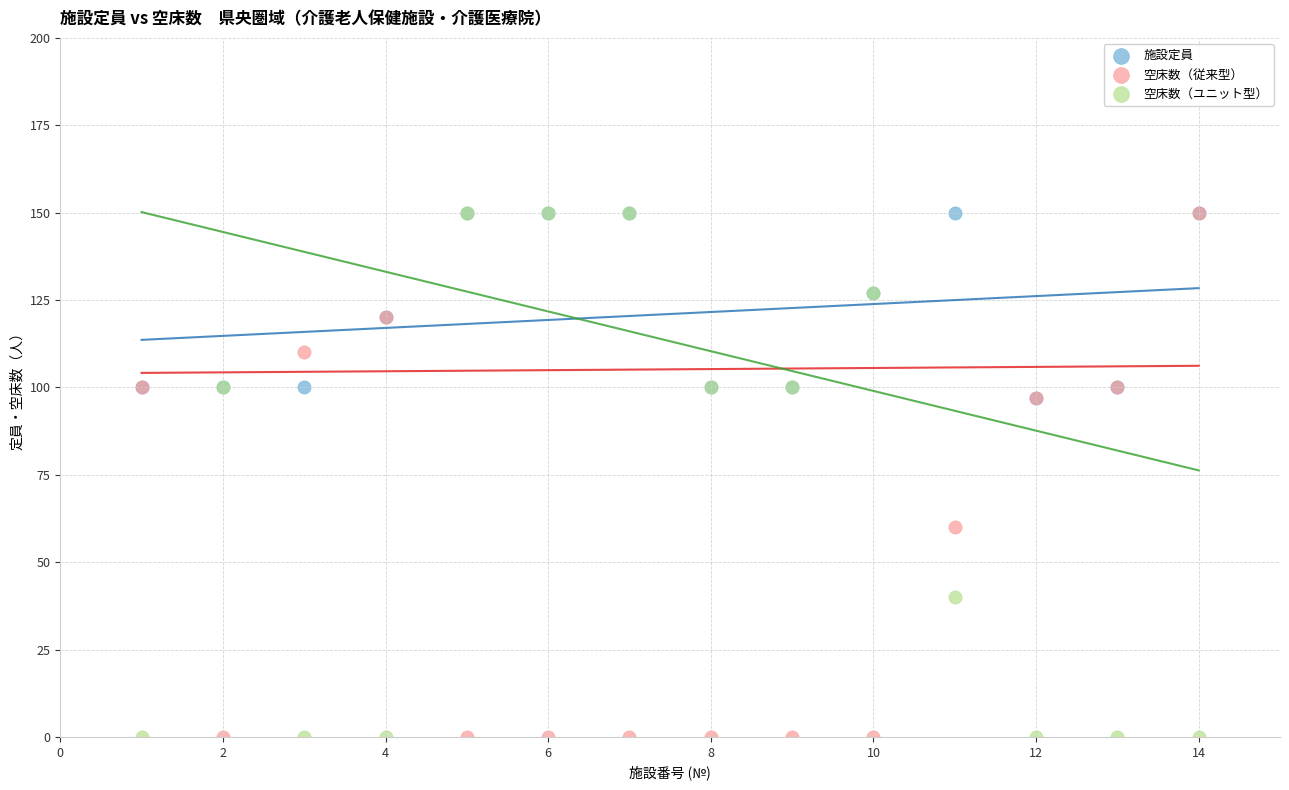

What are all the series names shown in the legend?

施設定員, 空床数（従来型）, 空床数（ユニット型）